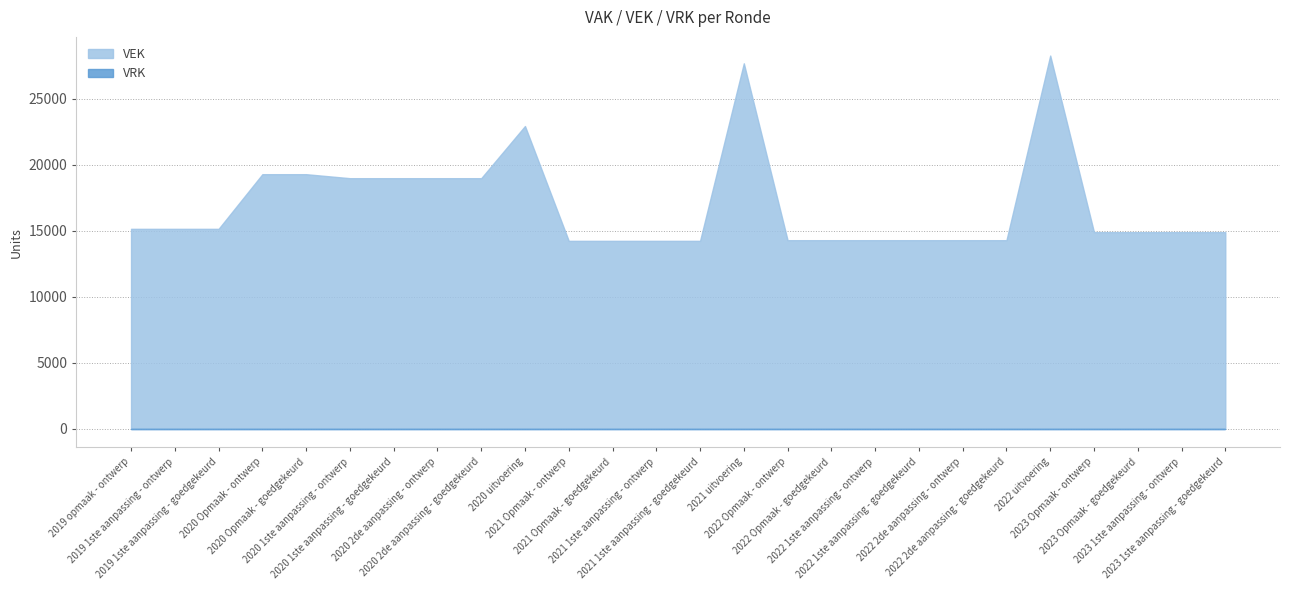

Rank the series by their maximum value, from lowest to highest.

VRK, VEK